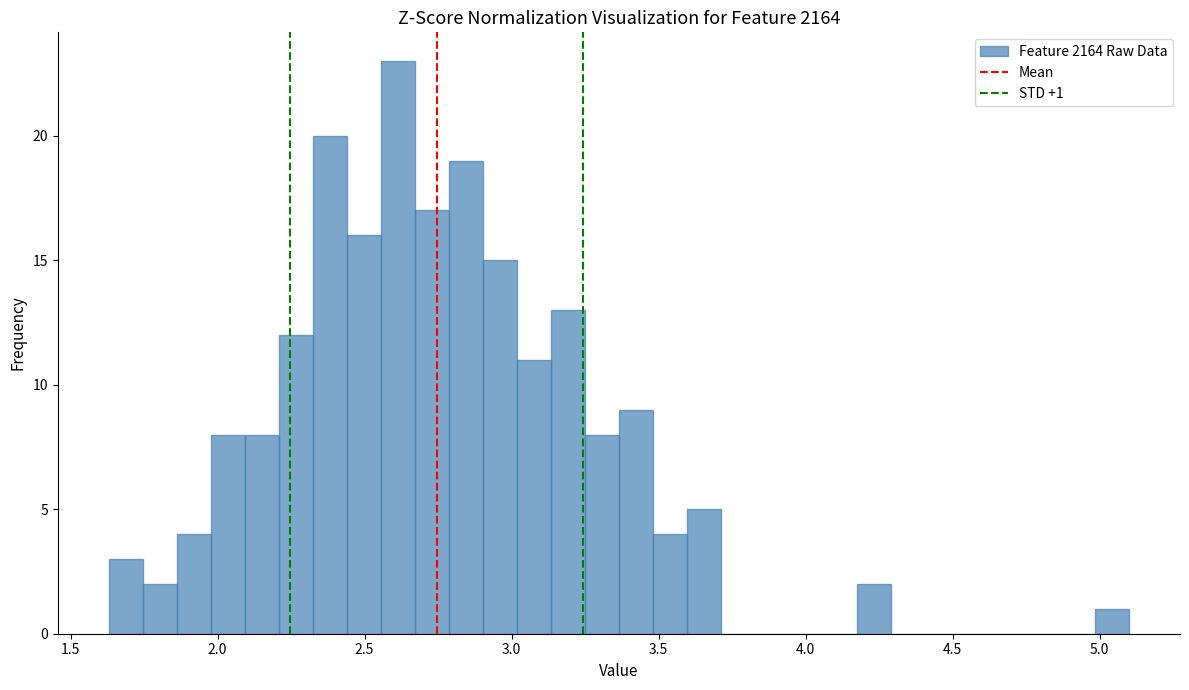

Around what value on the x-axis is the tallest bar? Give the approximate position of its centre, as read against the axis.

2.60